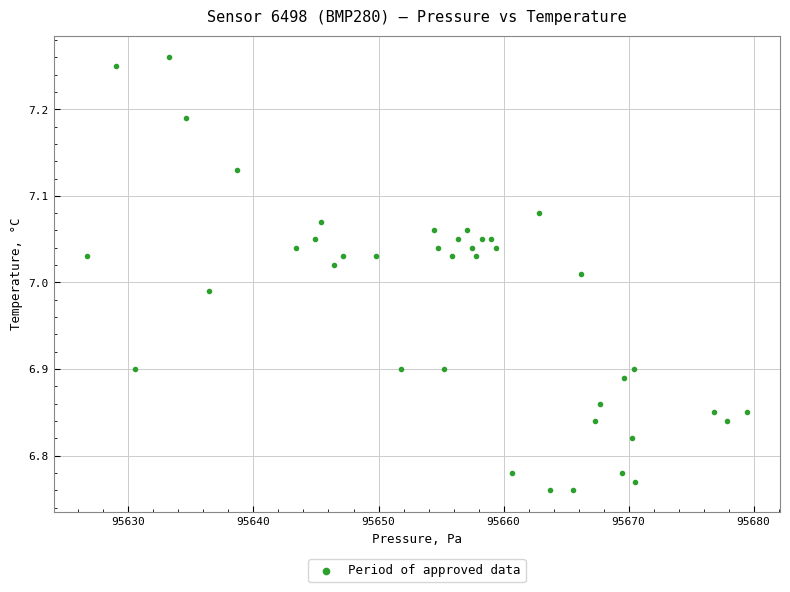

What is the range of X values (max minus min)?

52.8